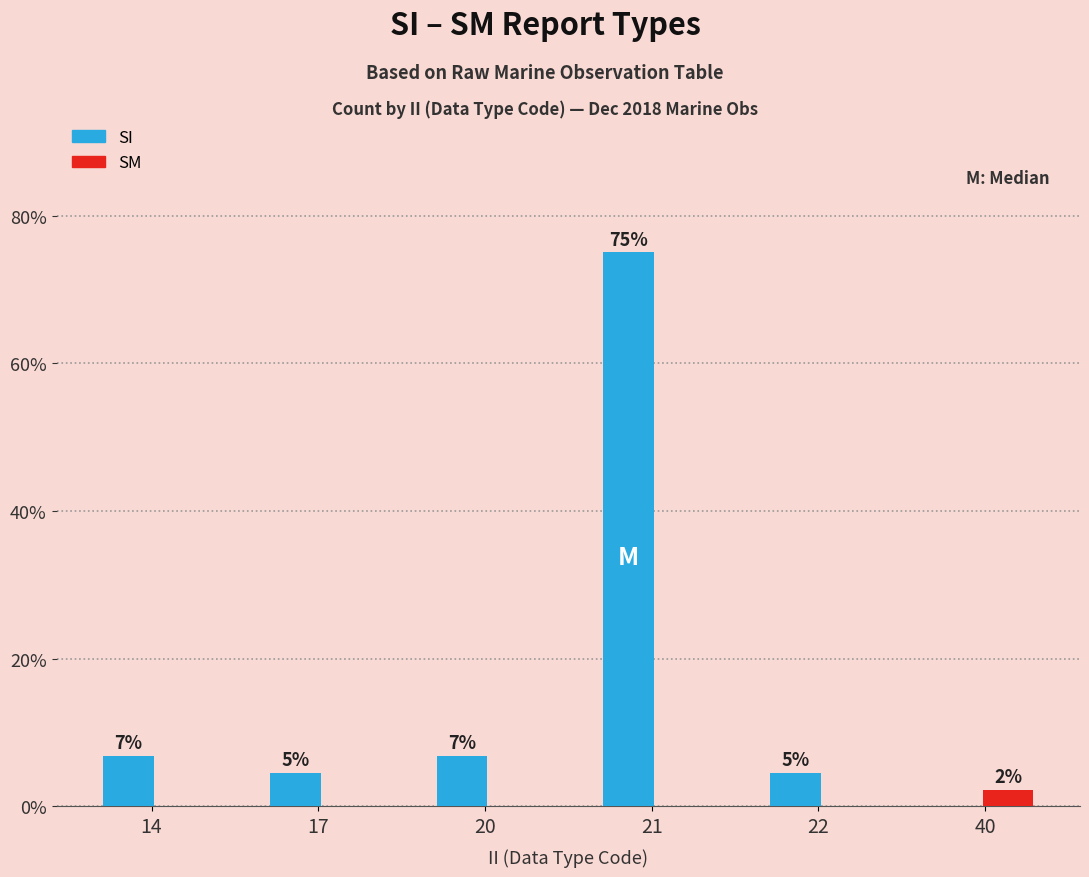

Which series changed the most between 22 and 40?

SI